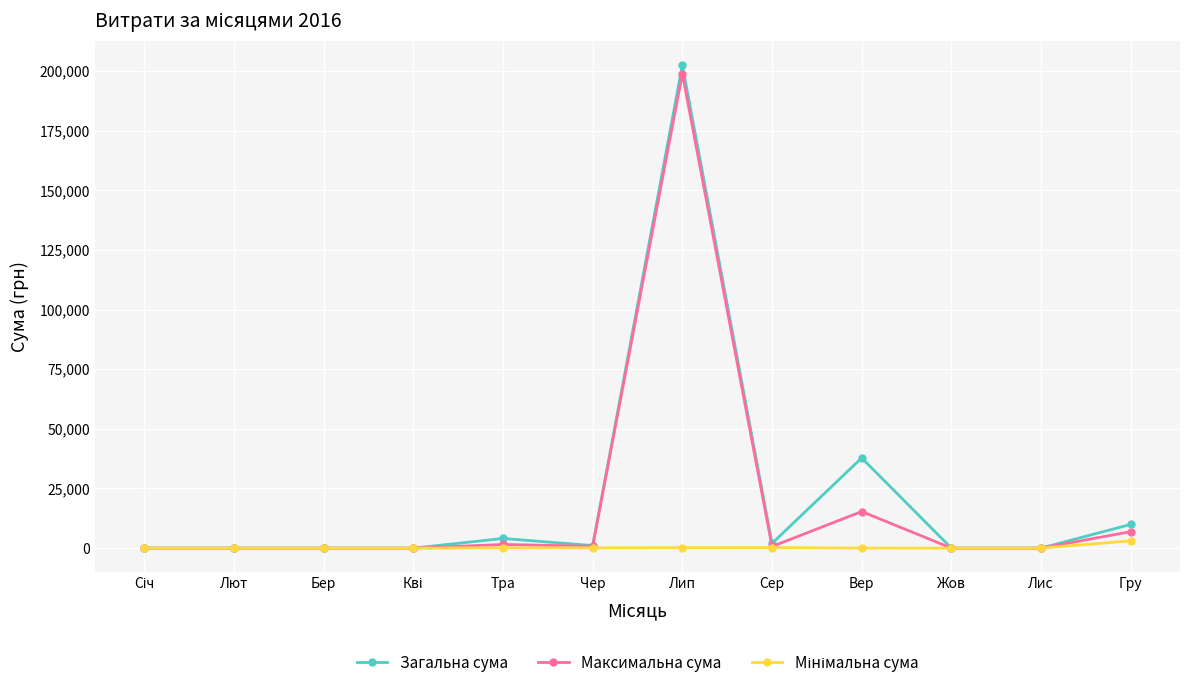

Which series has the largest range (max minus min)?

Загальна сума